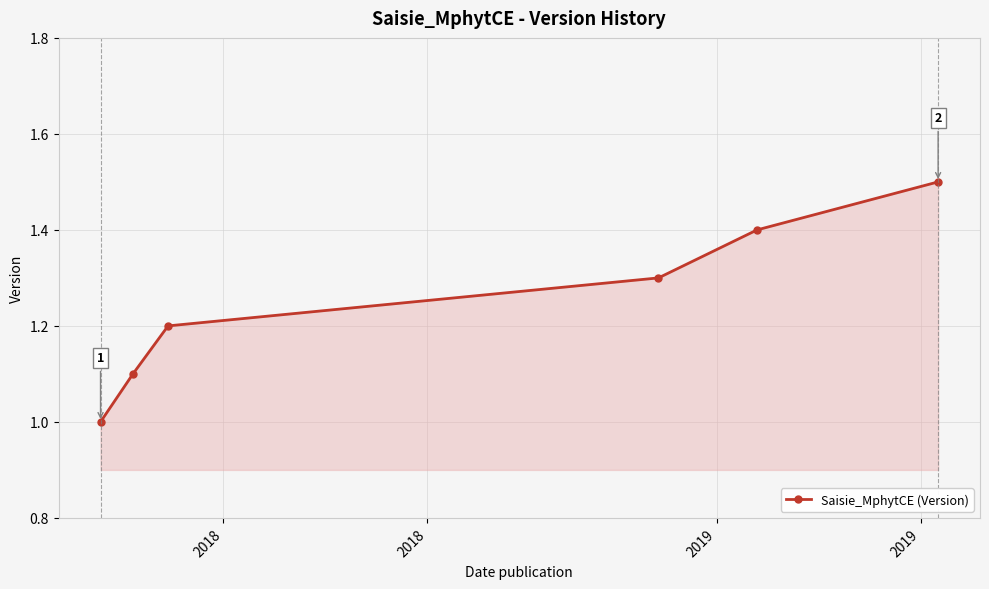

Count the values in the range 1 to 2.

6